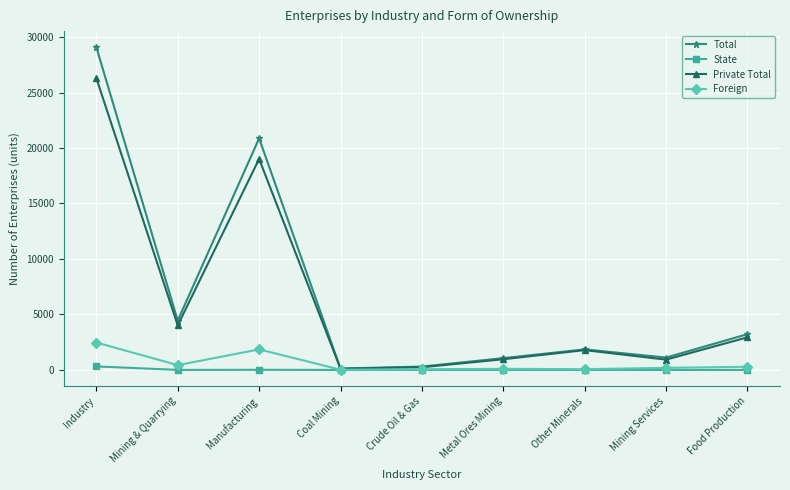

What is the sum of all Foreign values?

5461